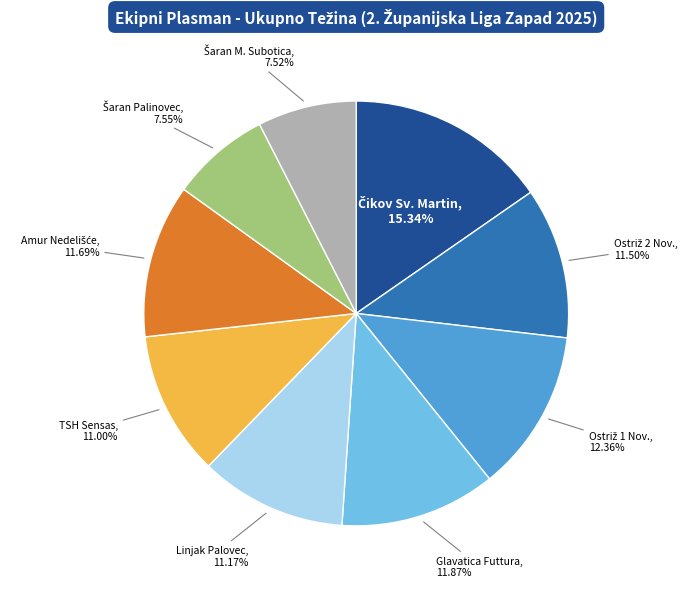

Do Linjak Palovec and Glavatica Futtura together represent more than half of the pie?

No